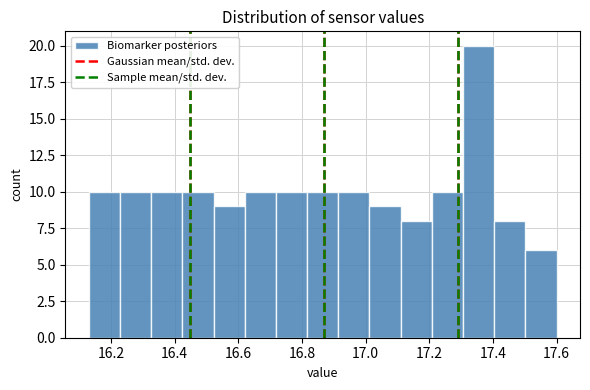

Which range on the x-axis has the tallest bar?

17.306 to 17.404